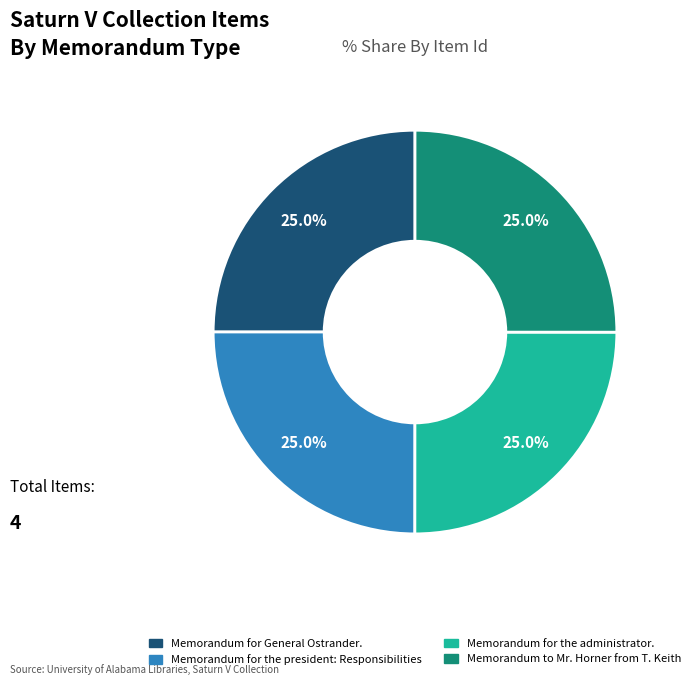

To the nearest percent, what is the combined percentage of Memorandum for the president: Responsibilities and Memorandum for General Ostrander.?

50%